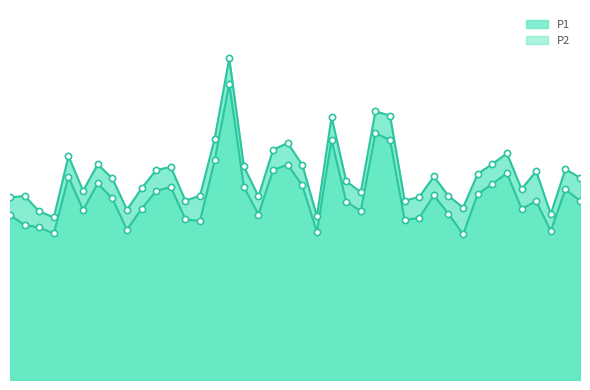

What is the total value across all series at 01:07?

123.5